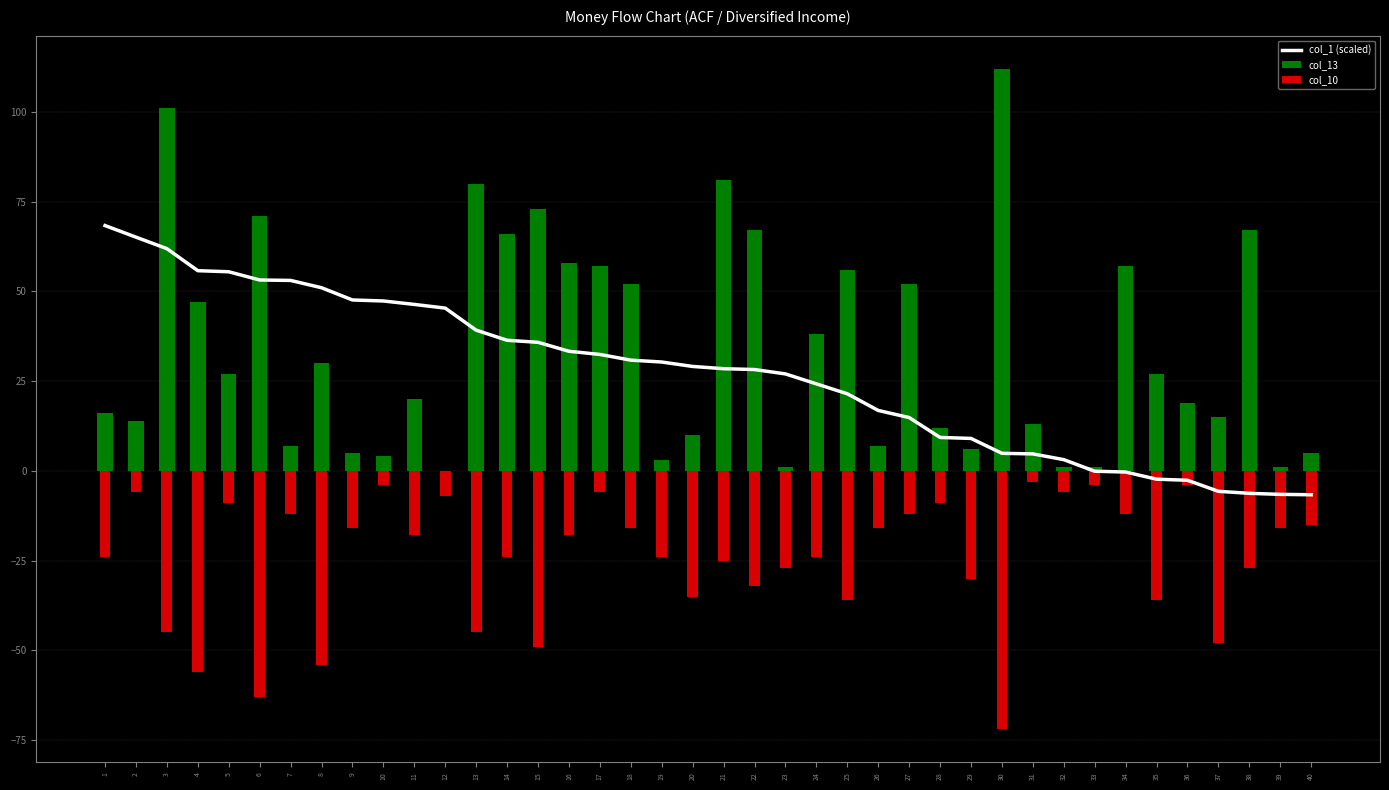

The value of col_13 at 18 is 52.0. True or false?

True